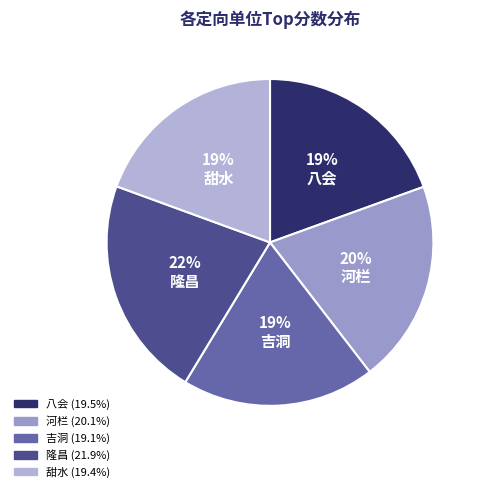

Does any single category account for the majority?

No